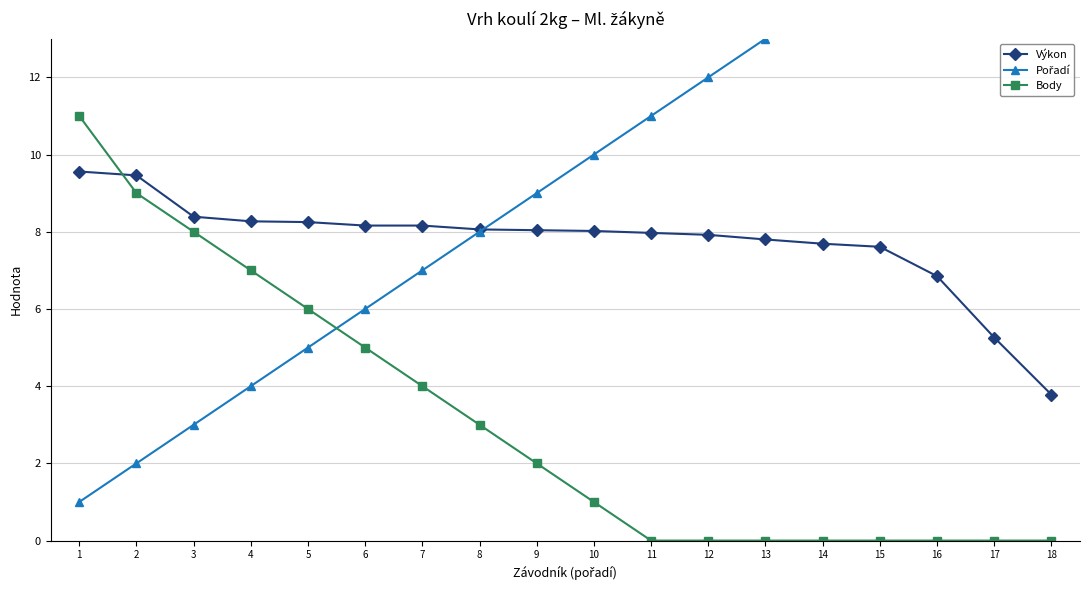

Rank the series by their maximum value, from lowest to highest.

Výkon, Body, Pořadí